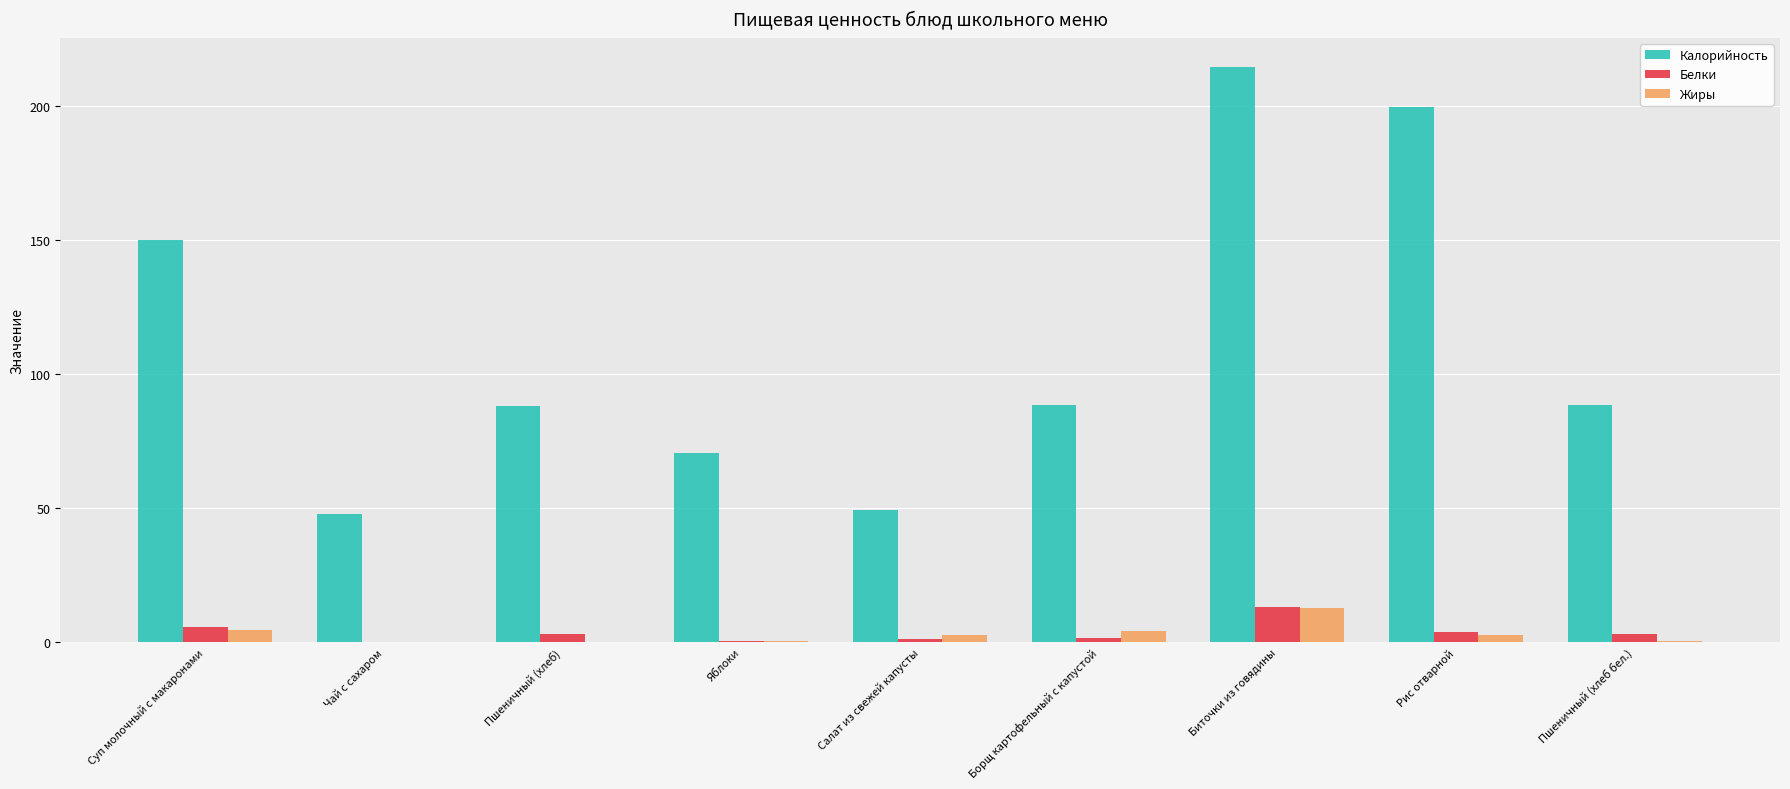

Which series changed the most between Салат из свежей капусты and Пшеничный (хлеб бел.)?

Калорийность